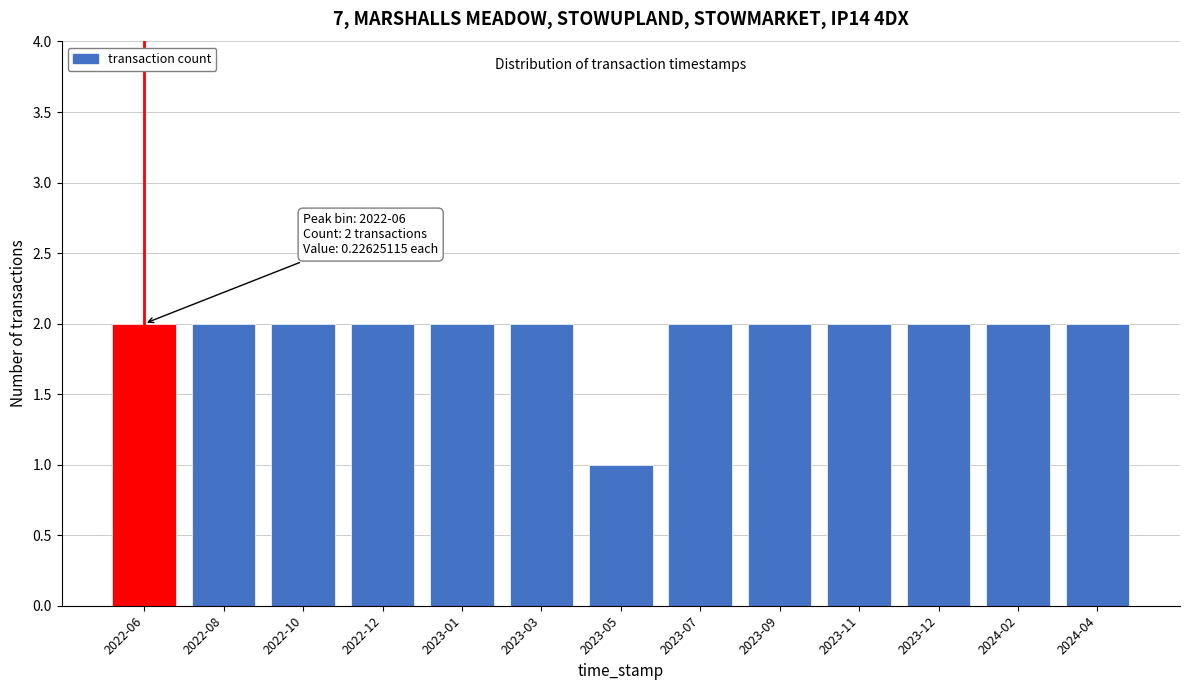

Reading right to left, transcribe all the data shown in this chart.

2024-04=2	2024-02=2	2023-12=2	2023-11=2	2023-09=2	2023-07=2	2023-05=1	2023-03=2	2023-01=2	2022-12=2	2022-10=2	2022-08=2	2022-06=2